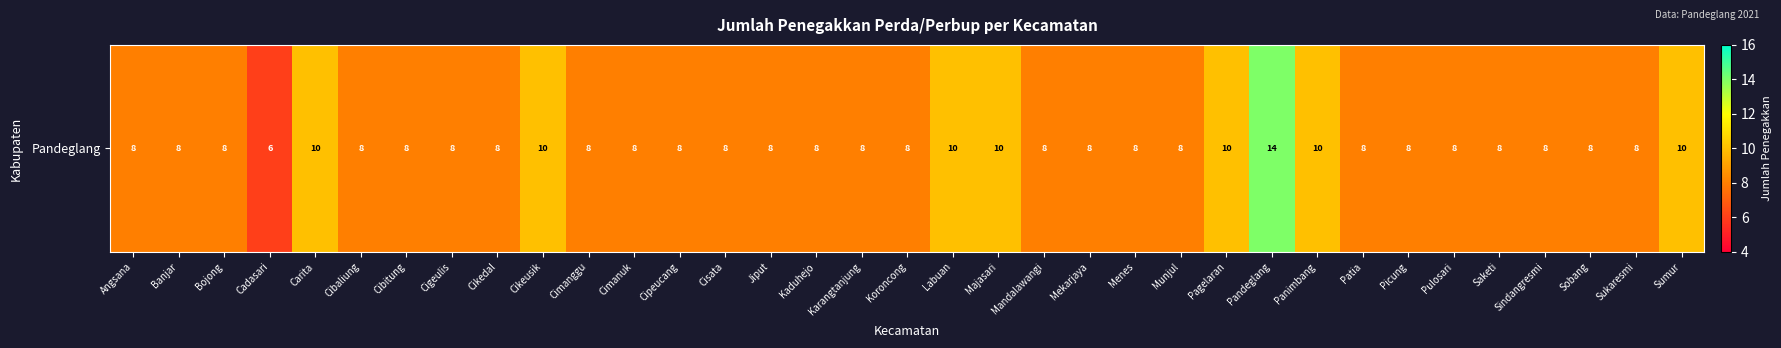

At which label is the value closest to 10?

Carita